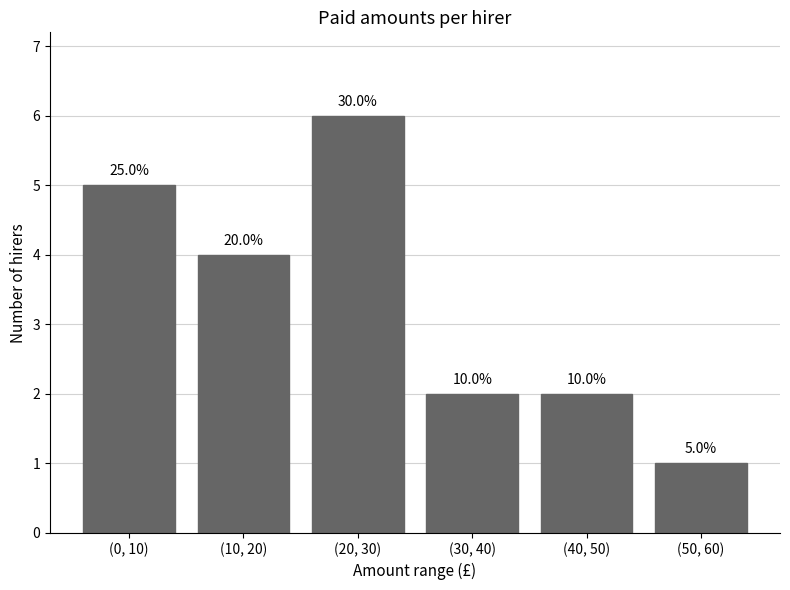

Does the chart contain stacked bars?

No